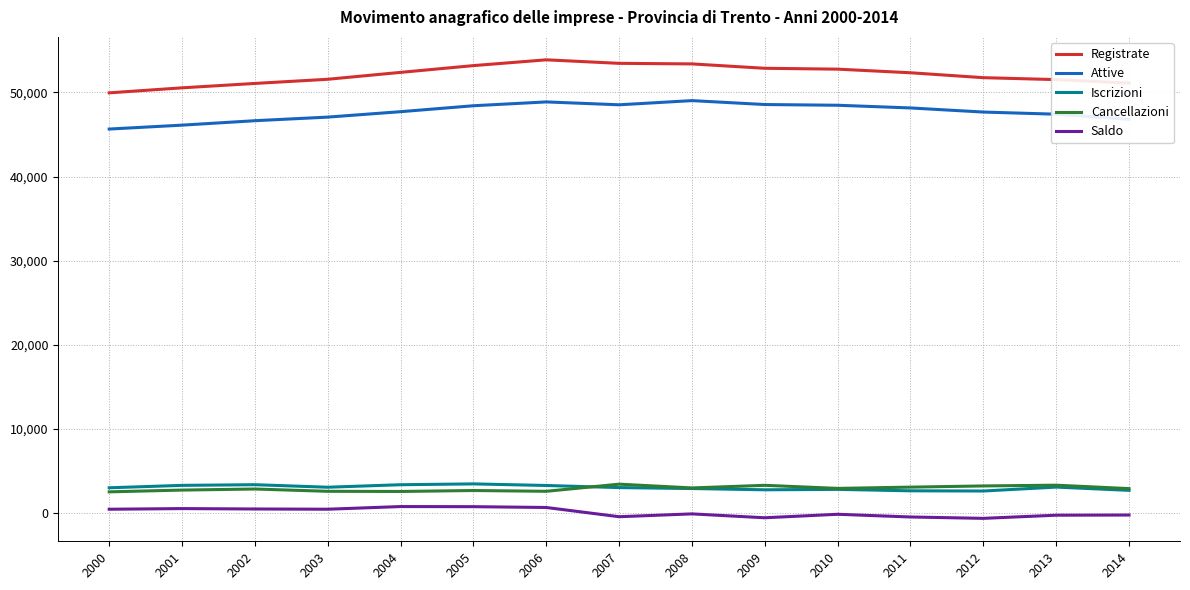

True or false: Attive and Cancellazioni cross at least once.

False